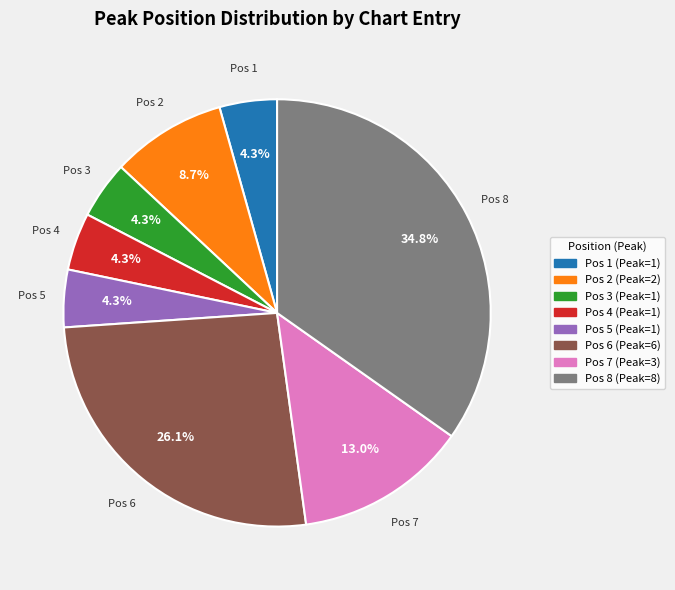

Do Pos 3 (Peak=1) and Pos 2 (Peak=2) together represent more than half of the pie?

No